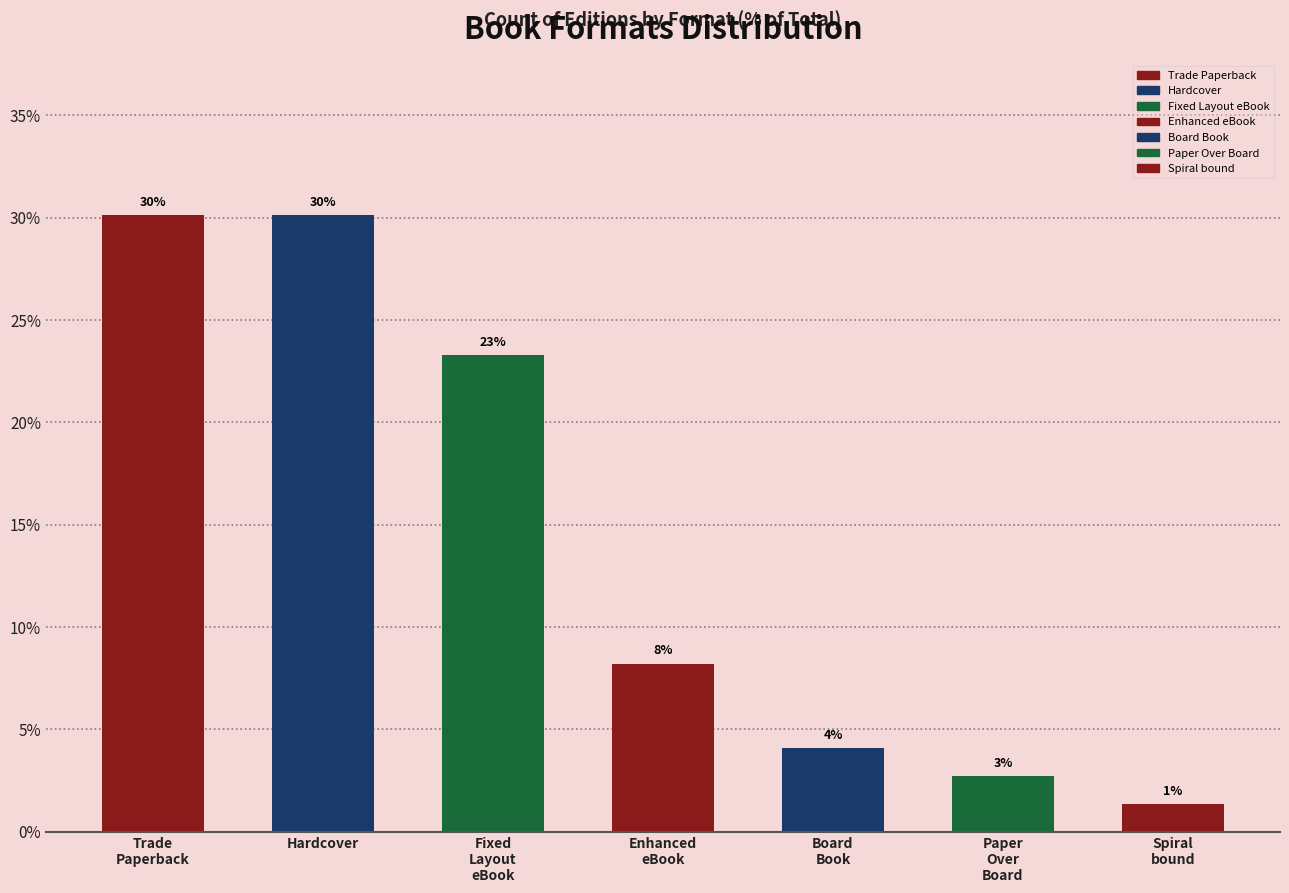

What position from the left is Hardcover?

2